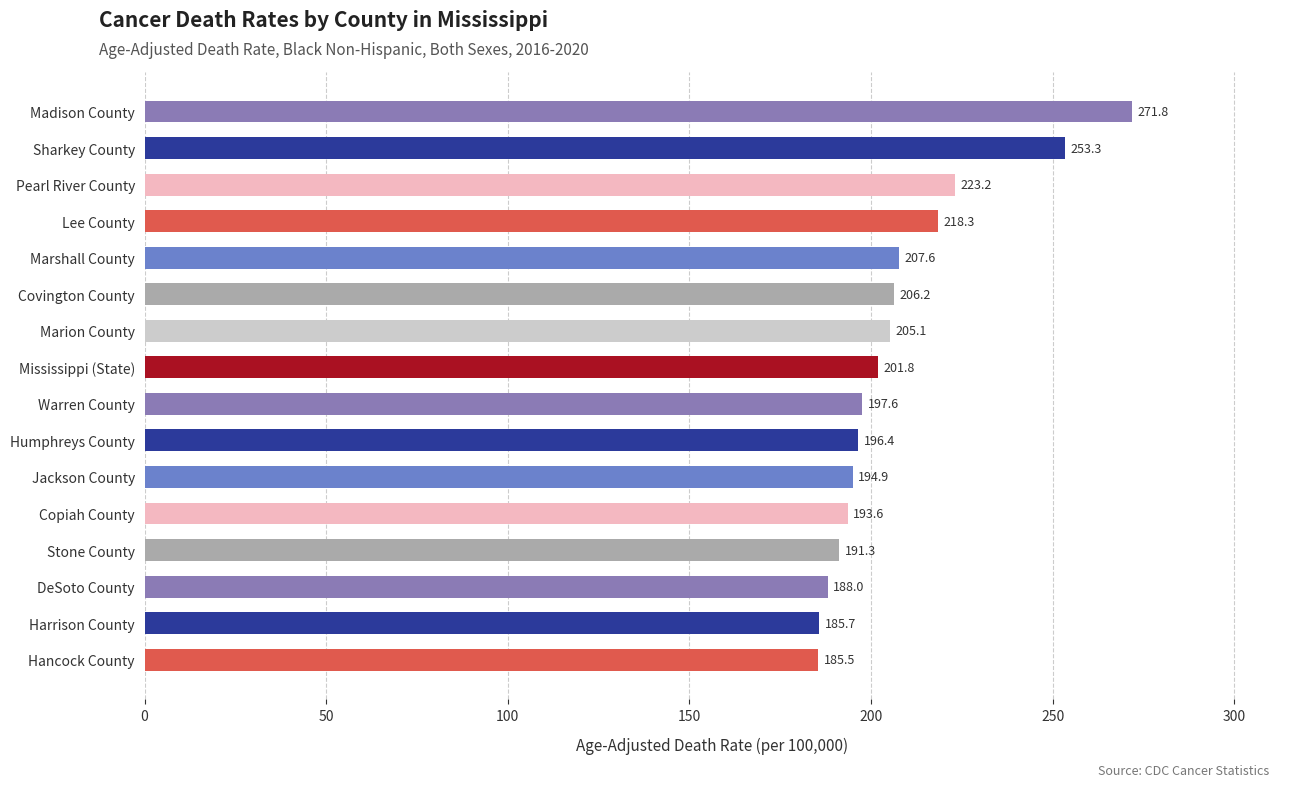

Is it true that the value at Humphreys County is 196.4?

True